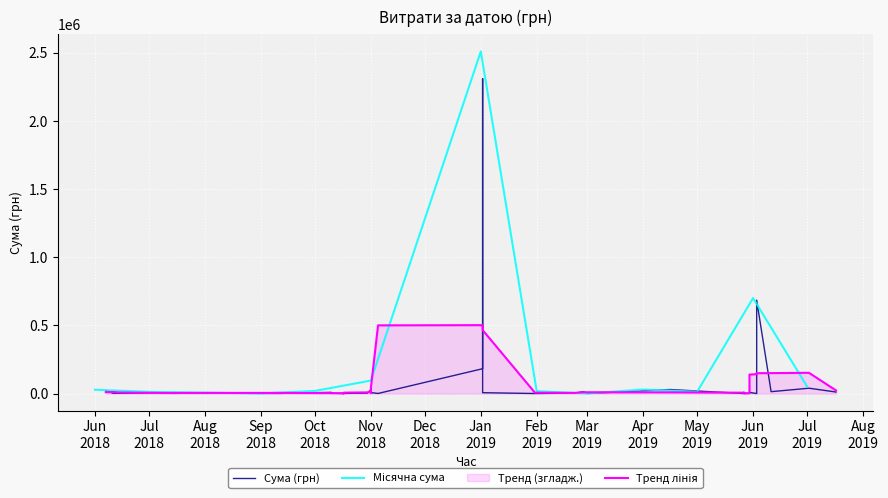

What is the minimum value shown in the chart?

639.5